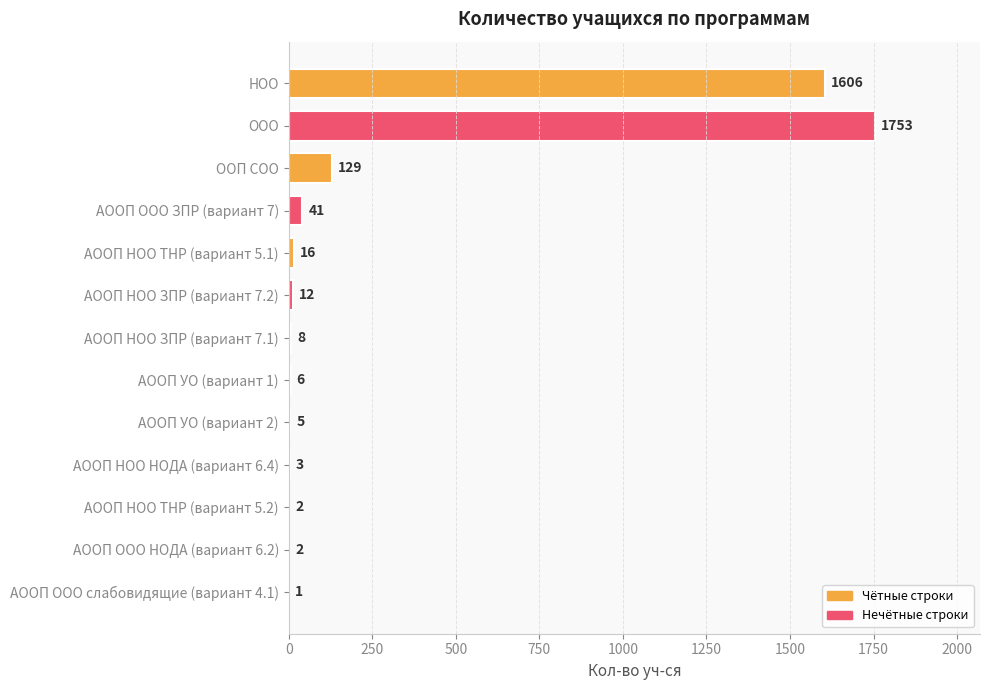

What is the maximum value shown in the chart?

1753